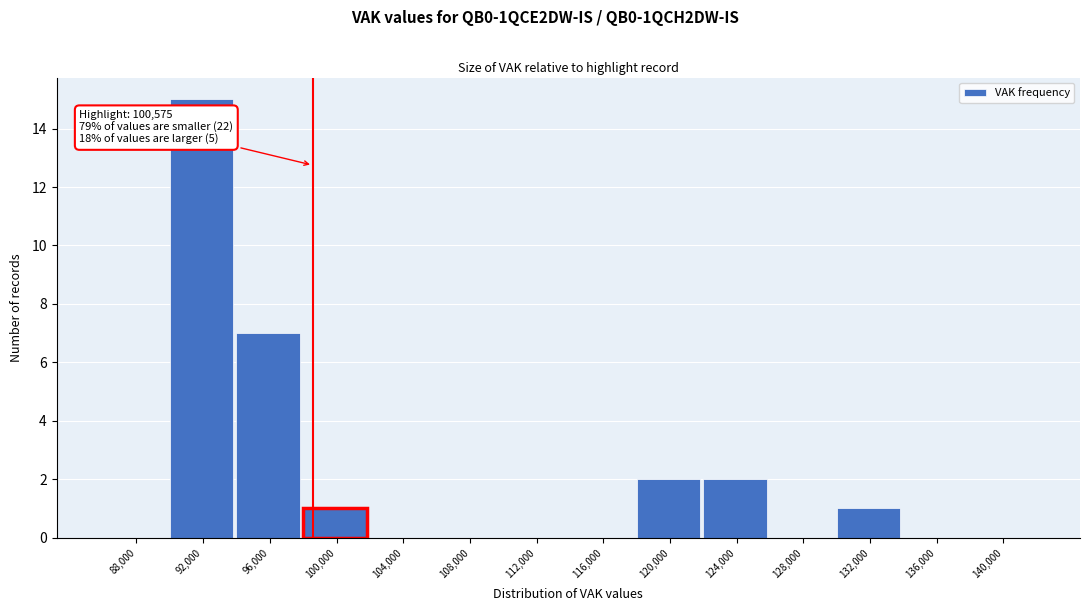

Reading left to right, transcribe all the data shown in this chart.

88,000=0	92,000=15	96,000=7	100,000=1	104,000=0	108,000=0	112,000=0	116,000=0	120,000=2	124,000=2	128,000=0	132,000=1	136,000=0	140,000=0